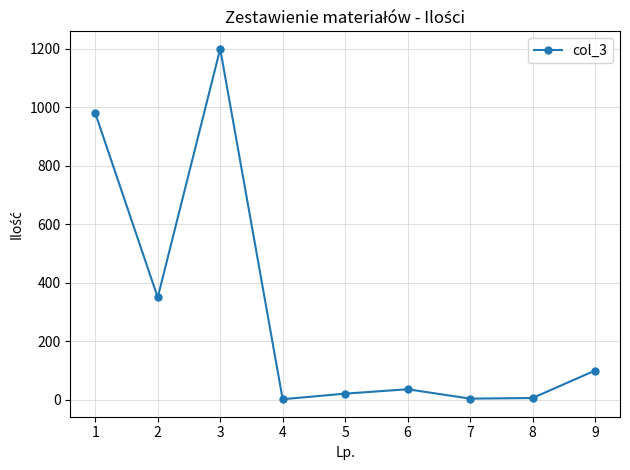

What is the average value?

300